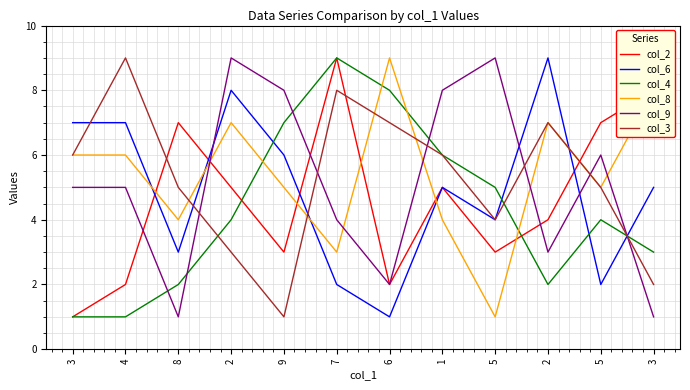

Which category has the lowest value across all series?

3